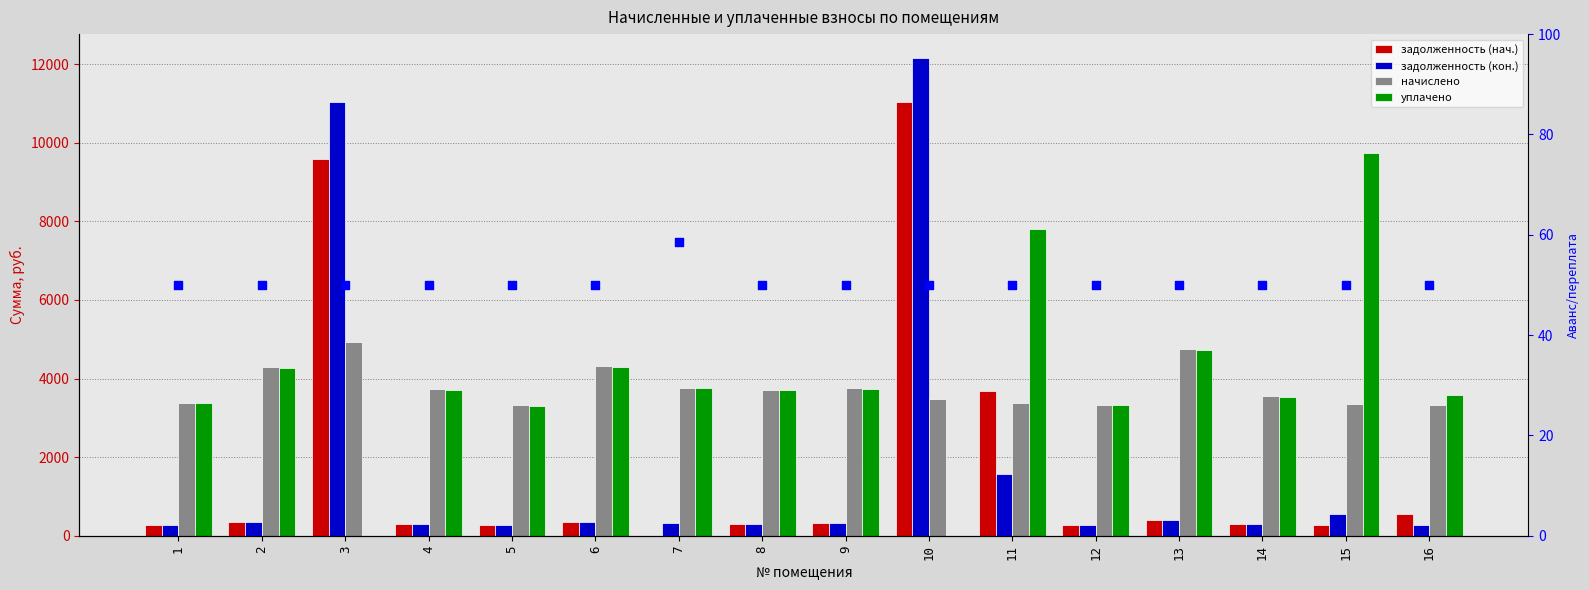

What is the total value across all series at 6?

9395.0